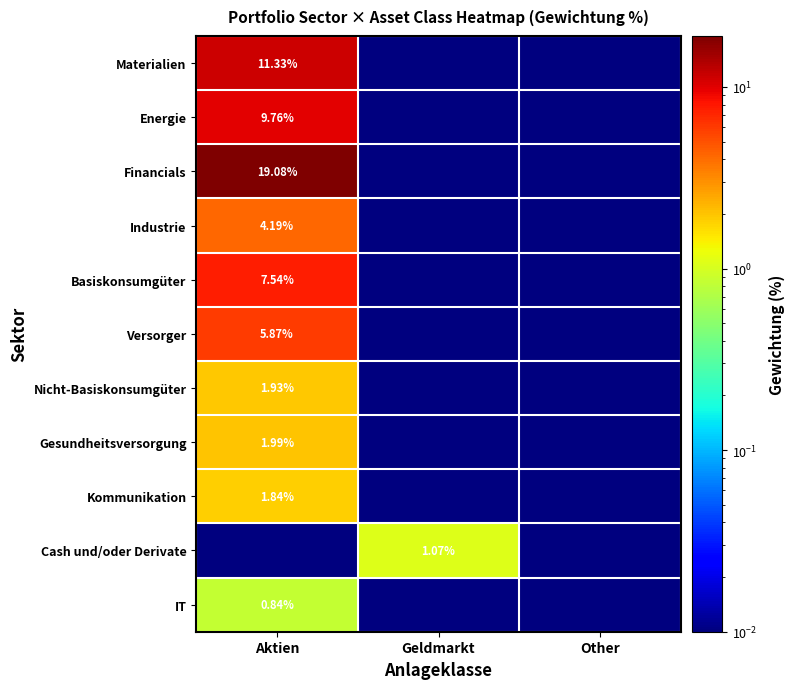

At how many categories does at least one series exceed 15?

1